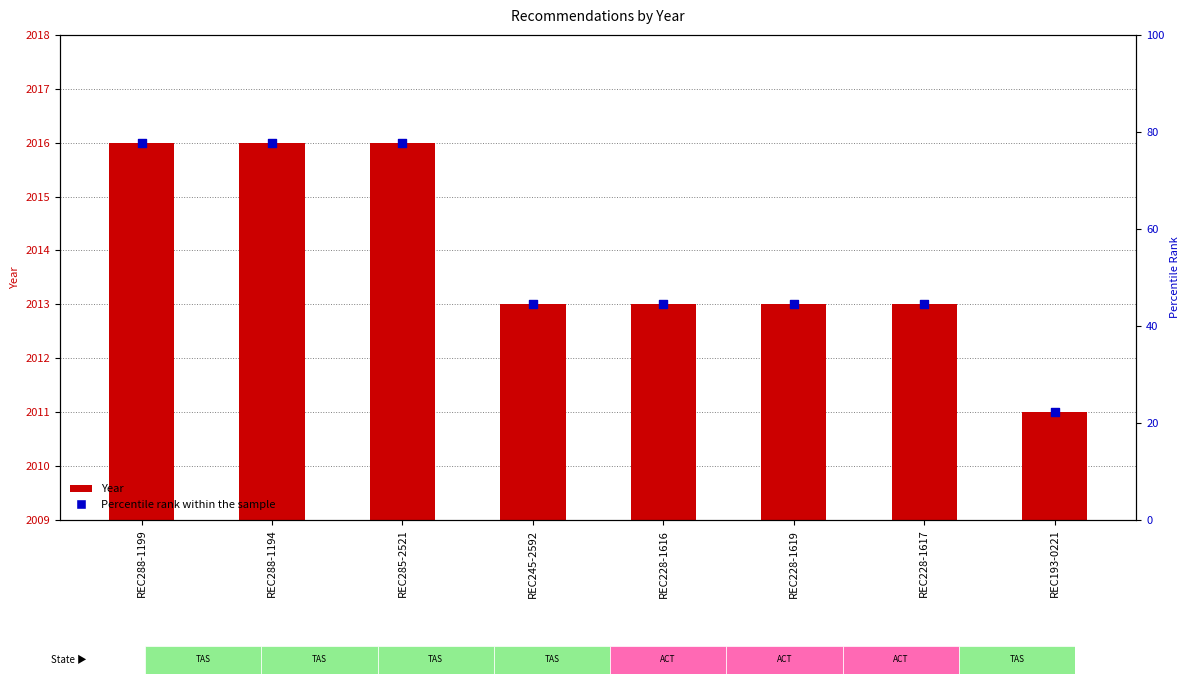

What are all the series names shown in the legend?

Year, Percentile rank within the sample